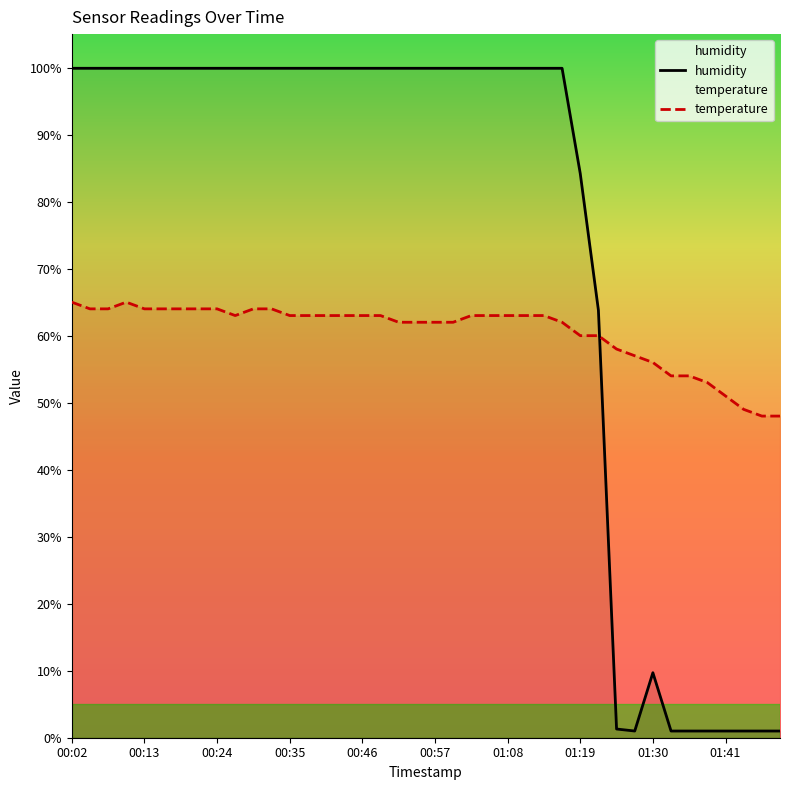

List the labels in order of humidity value, largest first.

00:02, 00:04, 00:07, 00:10, 00:13, 00:16, 00:18, 00:21, 00:24, 00:27, 00:29, 00:32, 00:35, 00:38, 00:40, 00:43, 00:46, 00:49, 00:51, 00:54, 00:57, 01:00, 01:02, 01:05, 01:08, 01:11, 01:13, 01:16, 01:19, 01:22, 01:30, 01:24, 01:27, 01:33, 01:35, 01:38, 01:41, 01:46, 01:49, 01:52